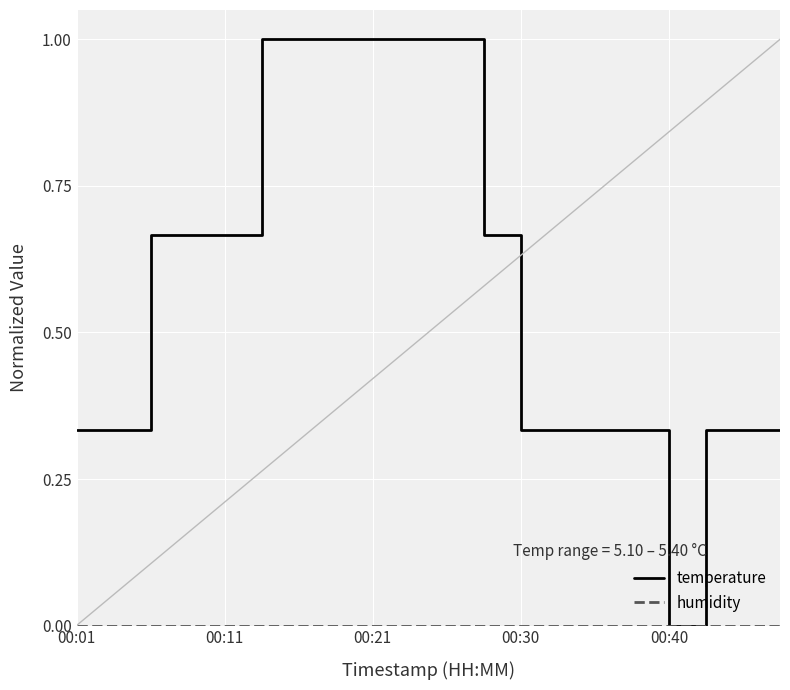

Which series has the largest range (max minus min)?

temperature